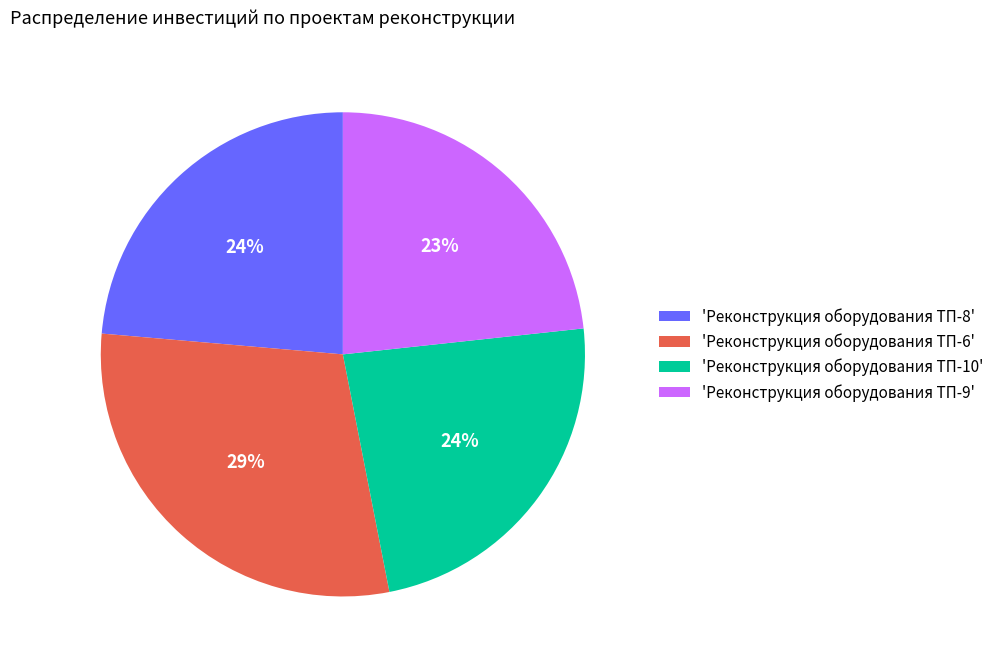

Is there any slice that represents more than half of the pie?

No